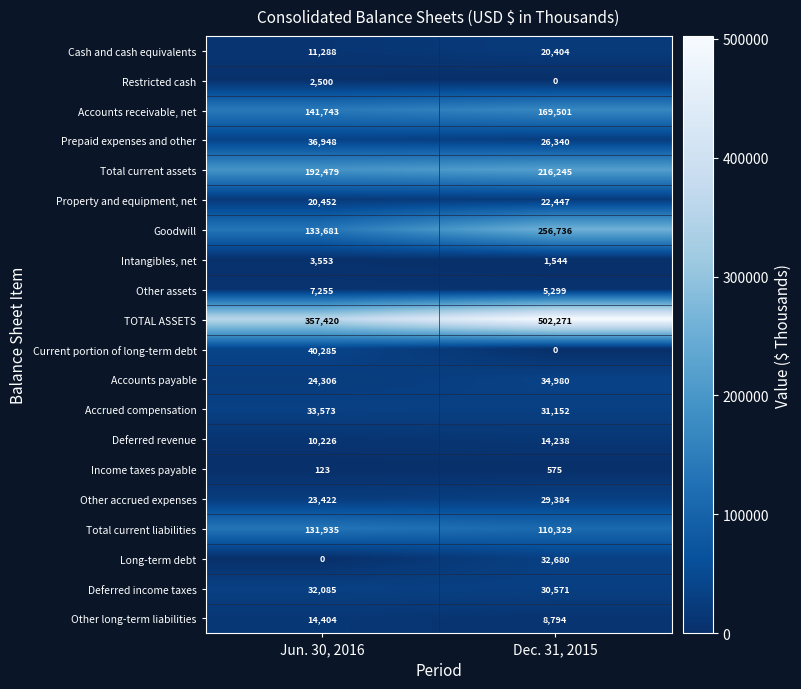

True or false: Current portion of long-term debt has a value of 17987 at Dec. 31, 2015.

False